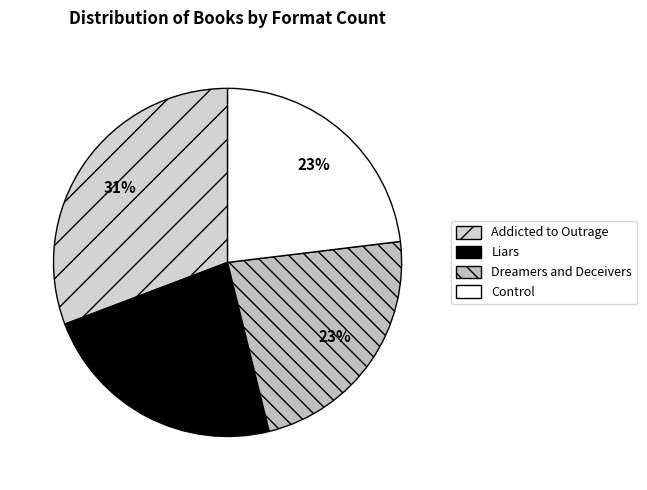

Rank the categories by value from highest to lowest.

Addicted to Outrage, Liars, Dreamers and Deceivers, Control